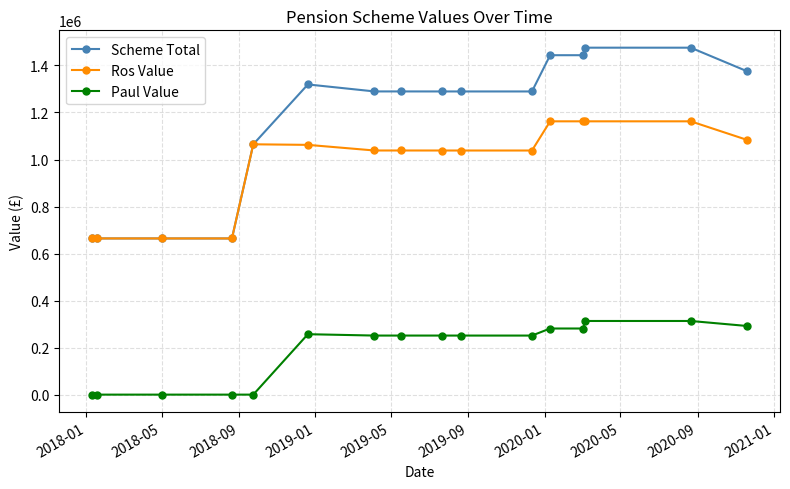

What is the lowest value of the Ros Value series?

664243.0